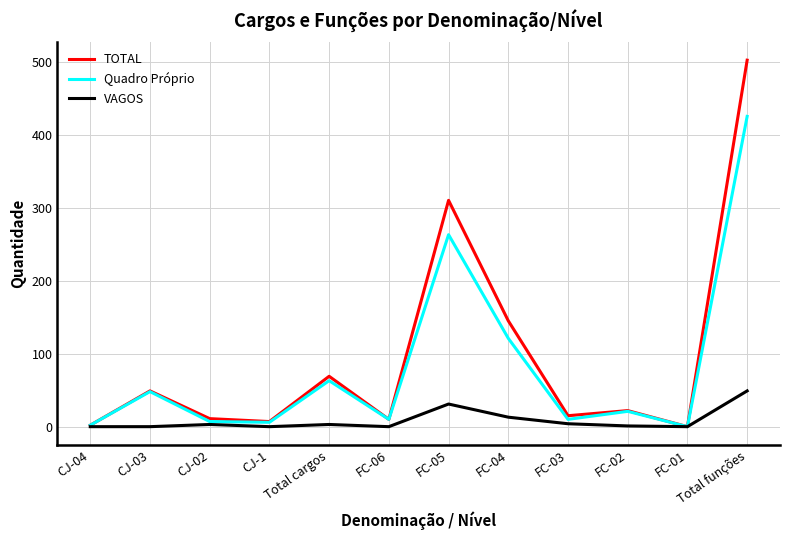

Is the value of VAGOS at Total funções greater than the value of TOTAL at Total funções?

No